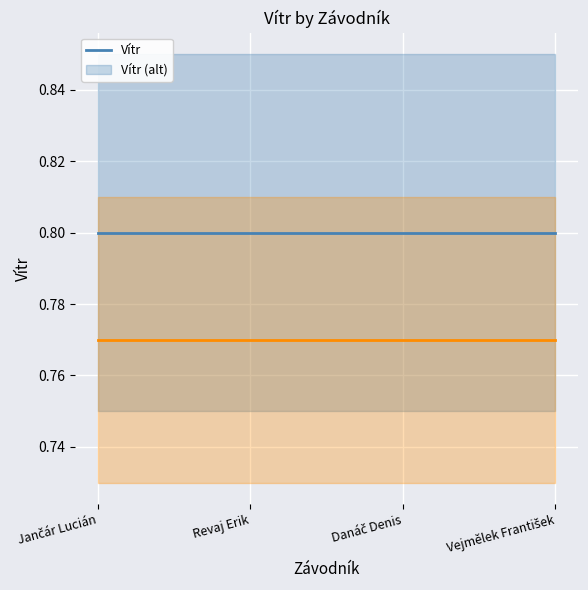

True or false: Vítr and Vítr (alt) intersect in this chart.

False